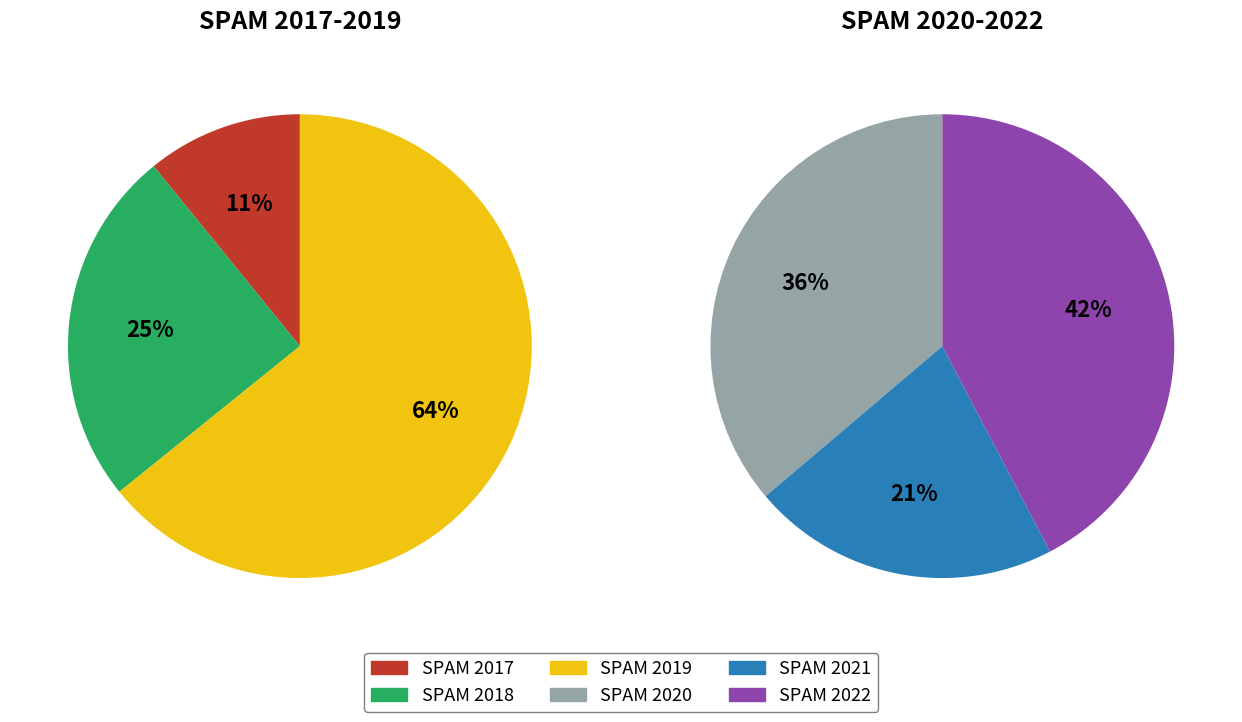

How many slices are in this pie chart?

6